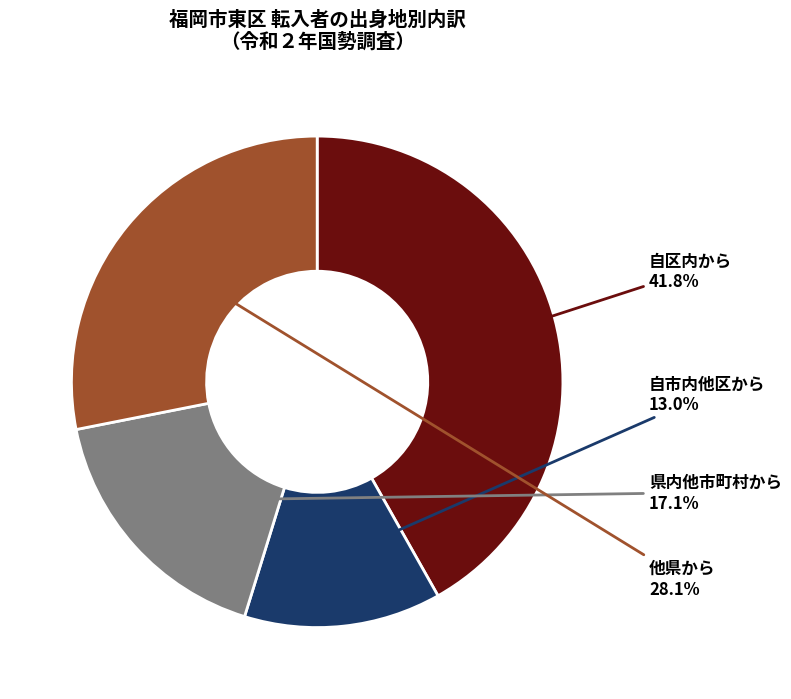

Is there a majority slice in this chart?

No